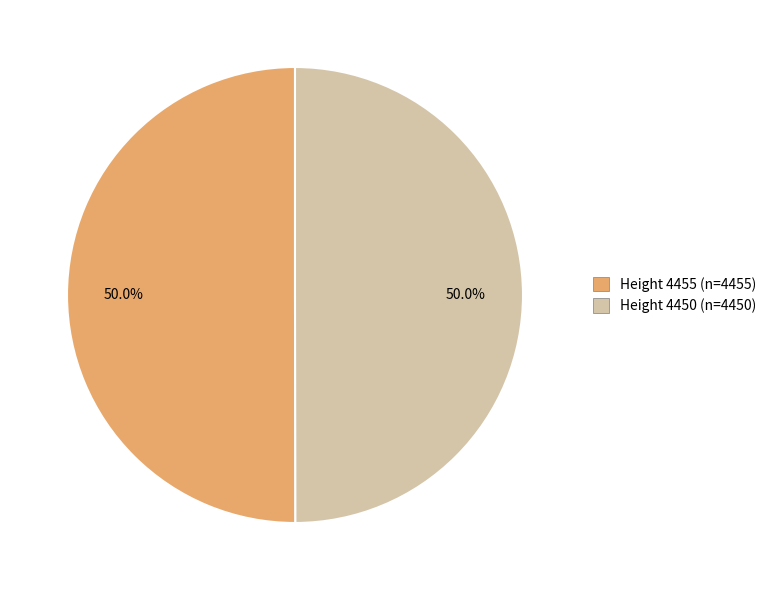

Approximately how many times larger is the value at Height 4450 (n=4450) compared to Height 4455 (n=4455)?

1.0